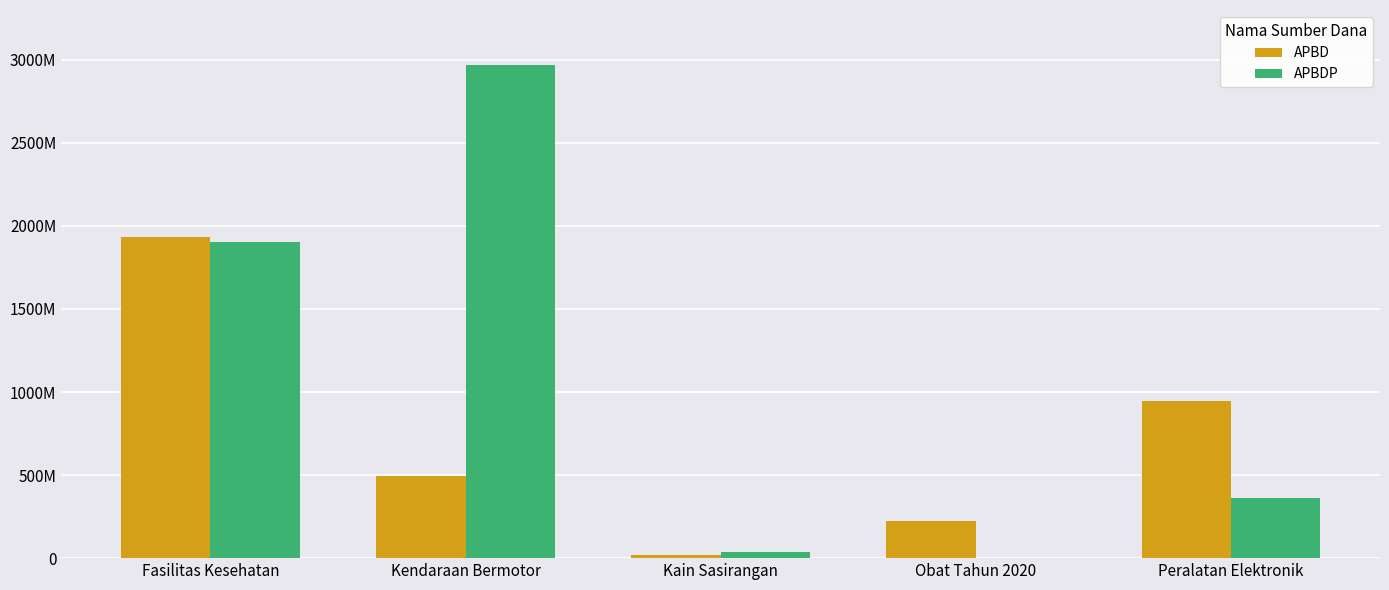

What is the label of the 4th bar from the left?

Obat Tahun 2020